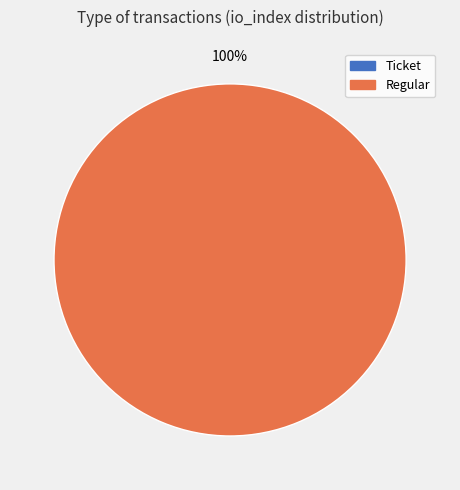

What is the smallest slice in the pie chart?

Ticket